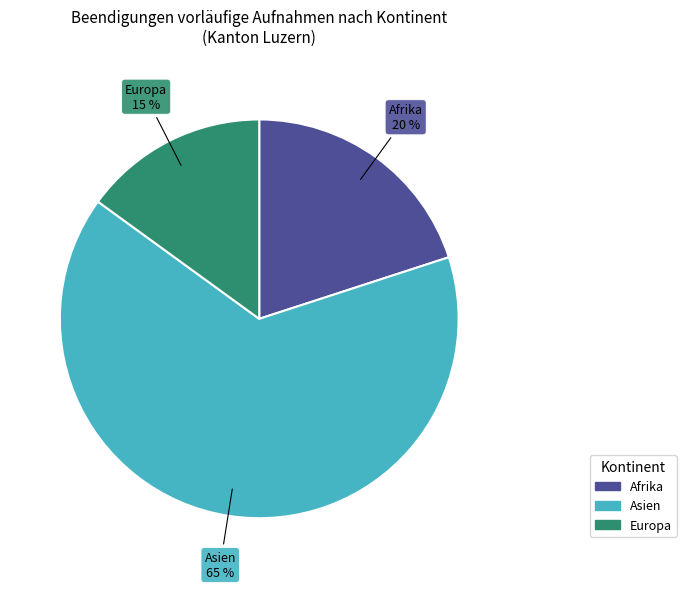

To the nearest percent, what is the average slice percentage?

33%